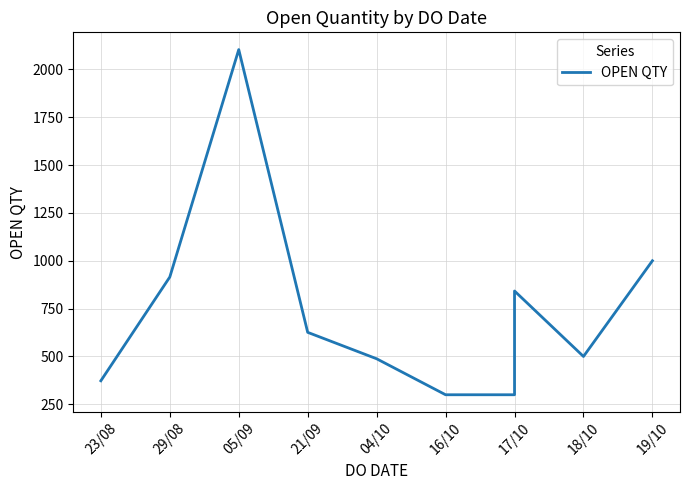

What is the ratio of the value at 17/10 to the value at 04/10?

0.6